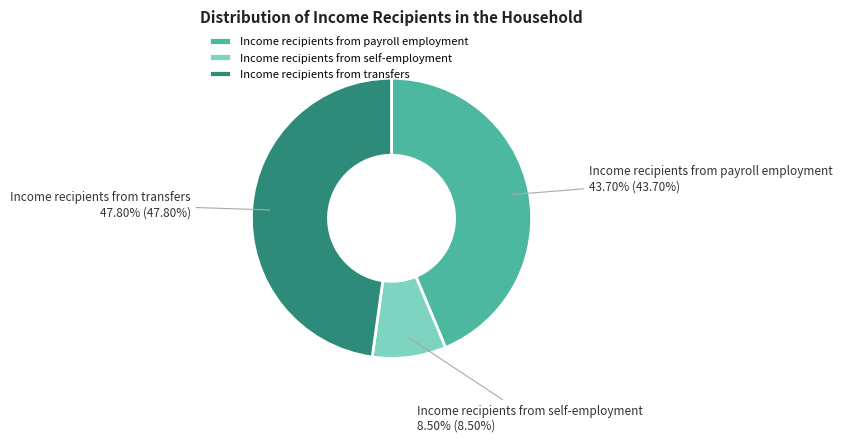

Which slice is the largest?

Income recipients from transfers